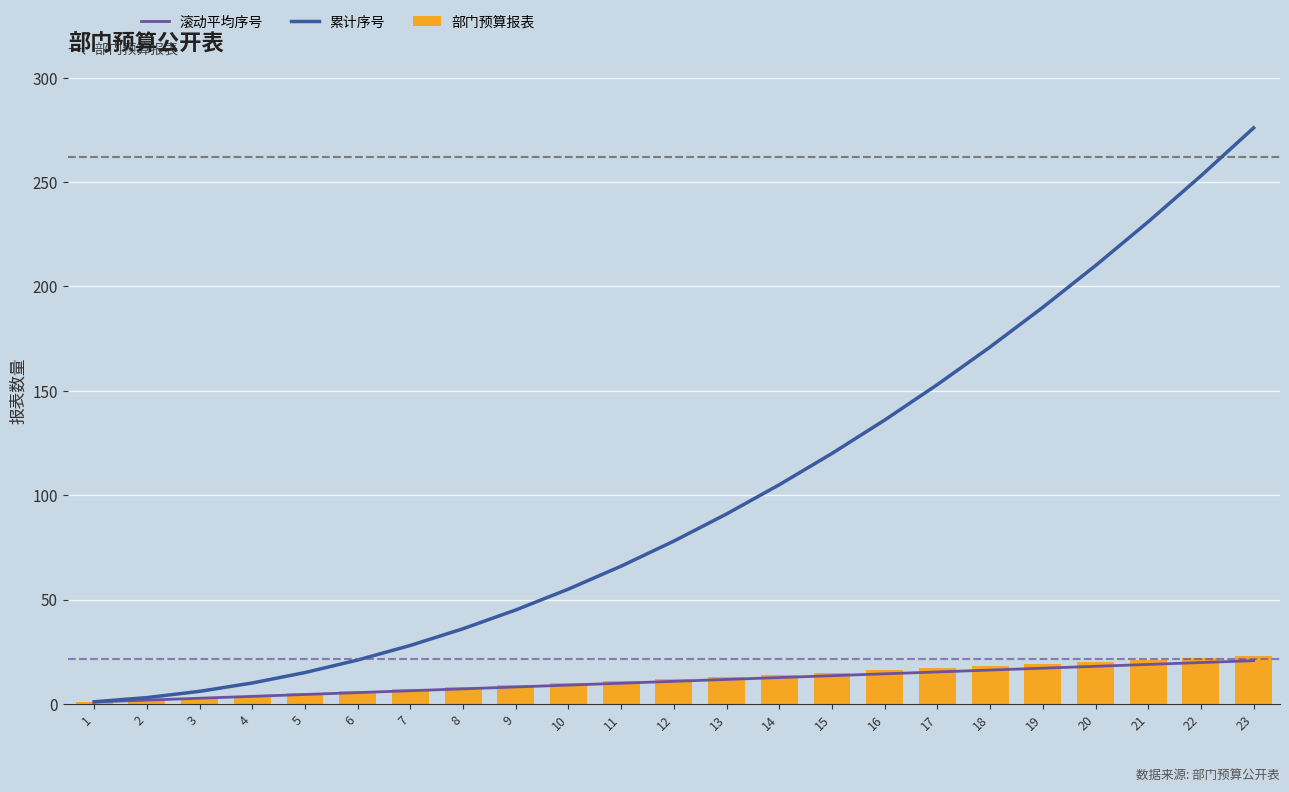

What is the value of the 累计序号 bar at the 19th from the left?

190.0